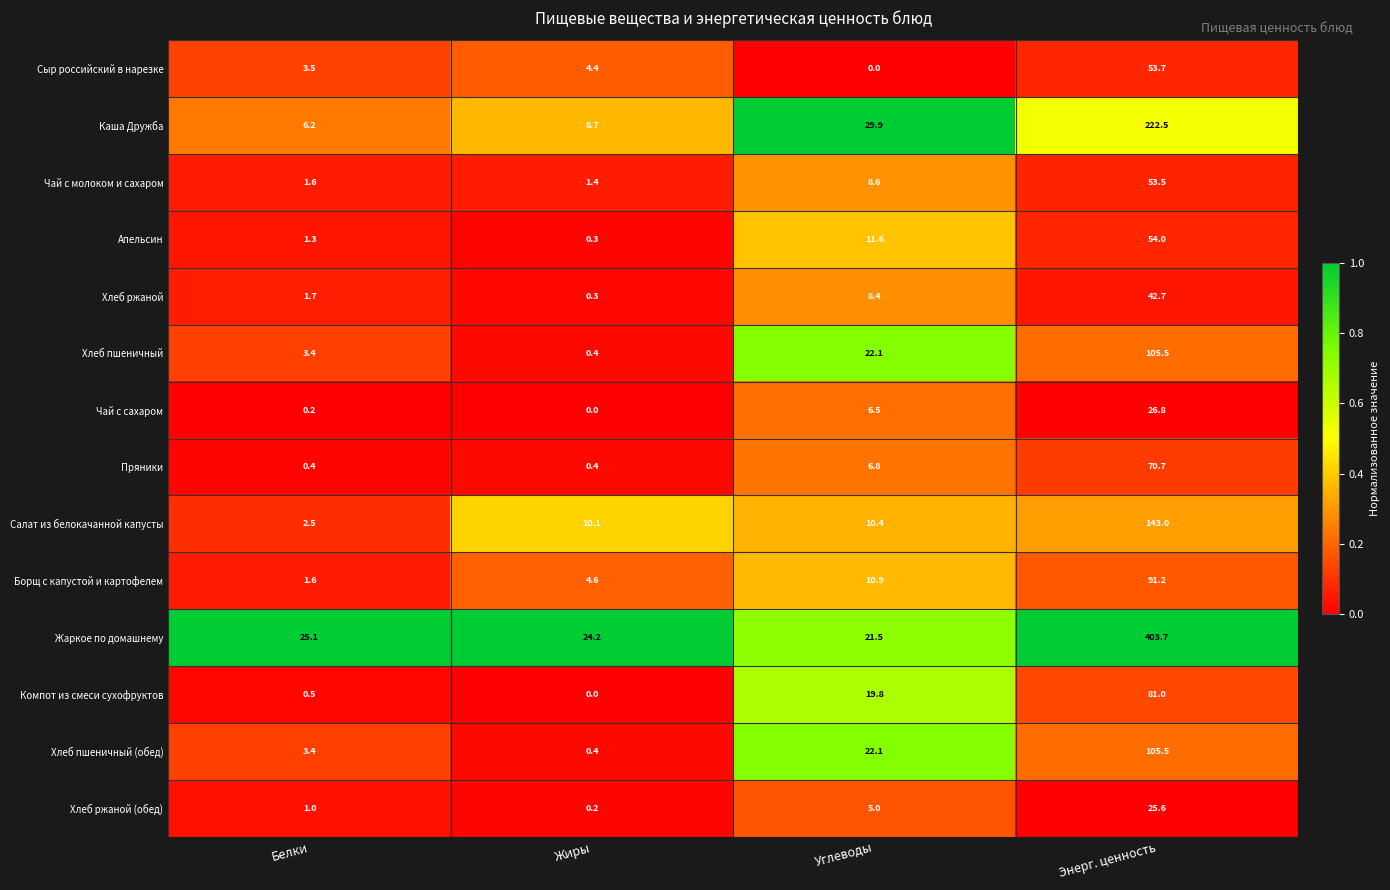

What is the sum of all Хлеб ржаной (обед) values?

31.8